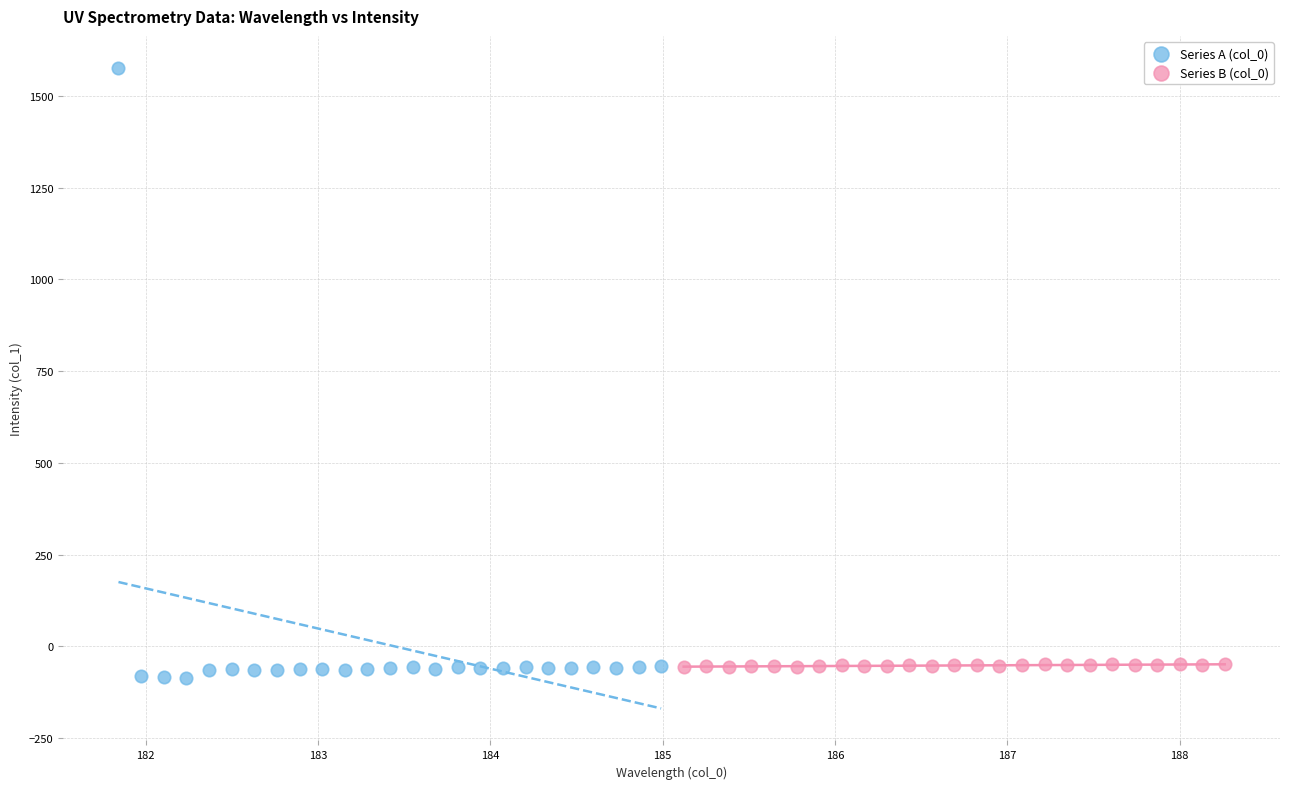

Which series has the widest spread of Y values?

Series A (col_0)